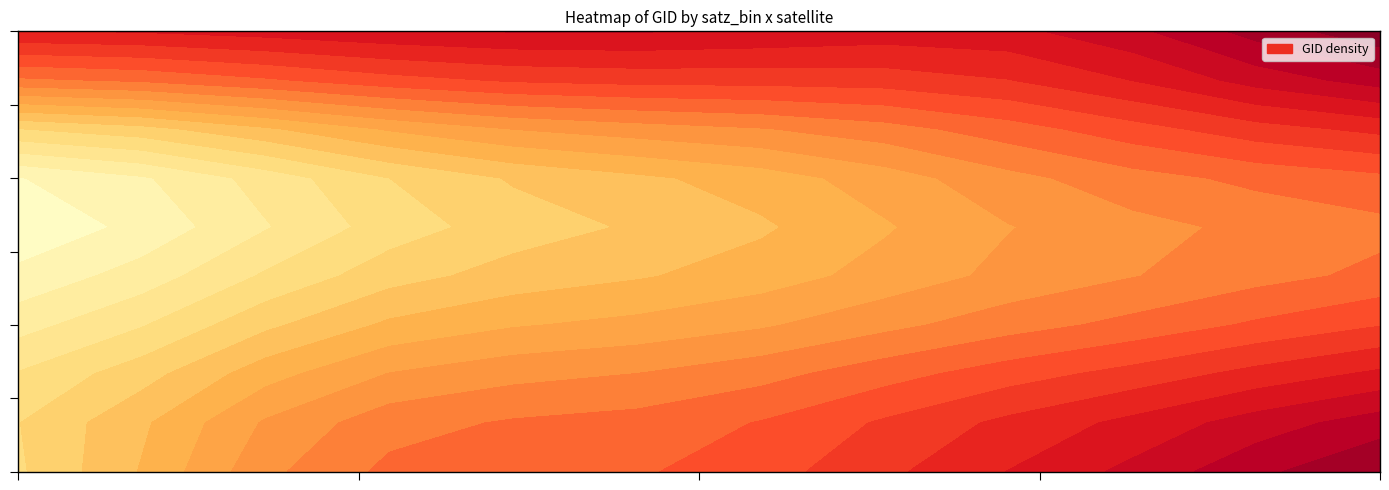

Which label corresponds to the largest value in the chart?

39